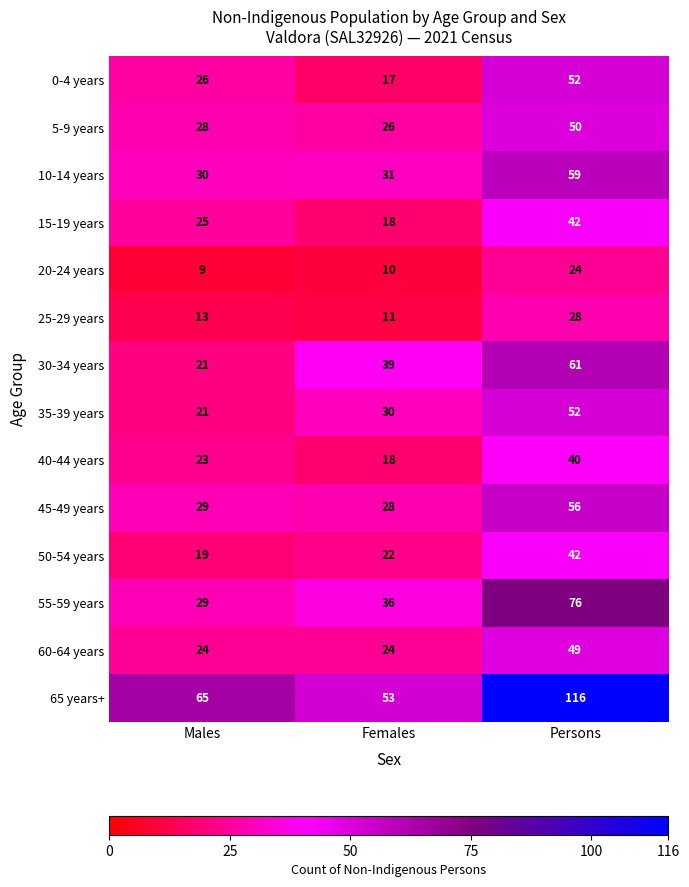

How many series are shown in this chart?

14